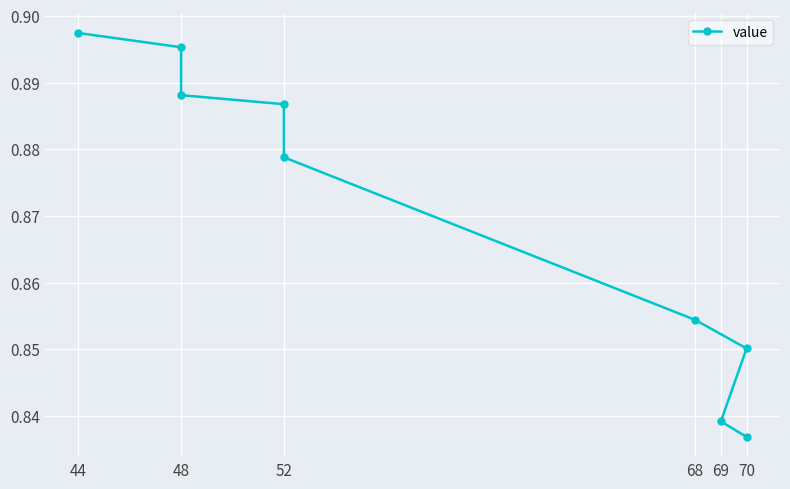

The value at 52 is 0.5. True or false?

False